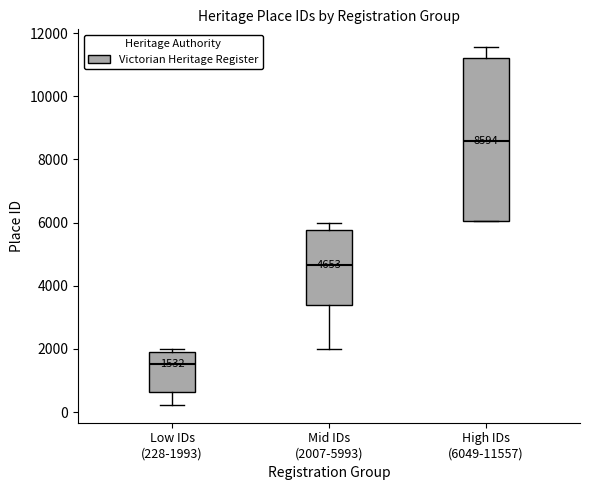

Which box is the tallest, from its lower edge to its upper edge?

High IDs (6049-11557)